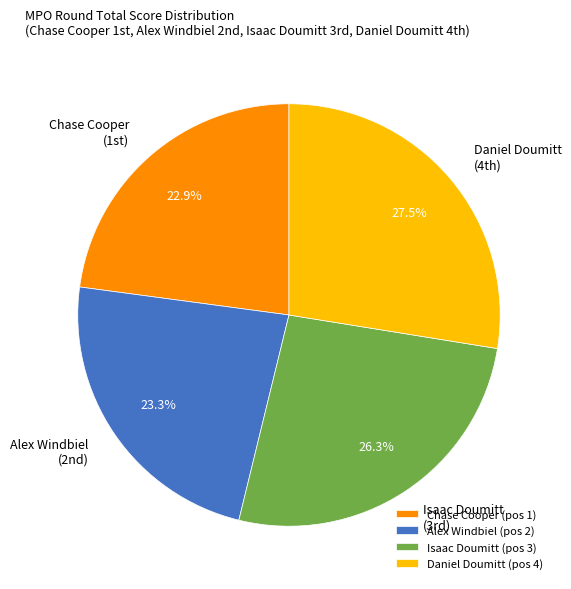

Count the number of slices in the pie.

4